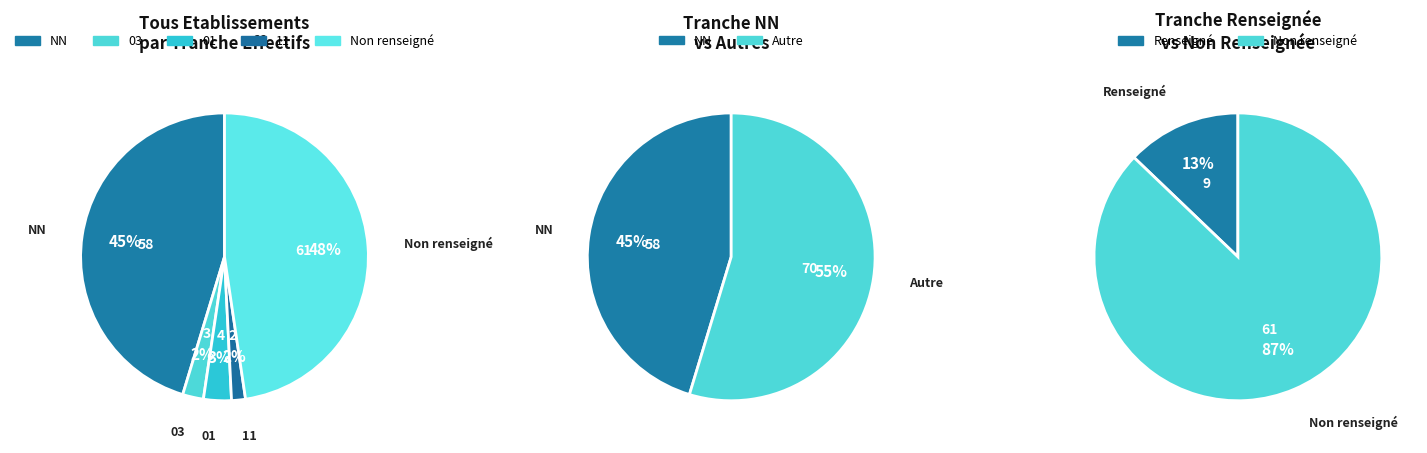

Is 03 the majority of the pie?

No